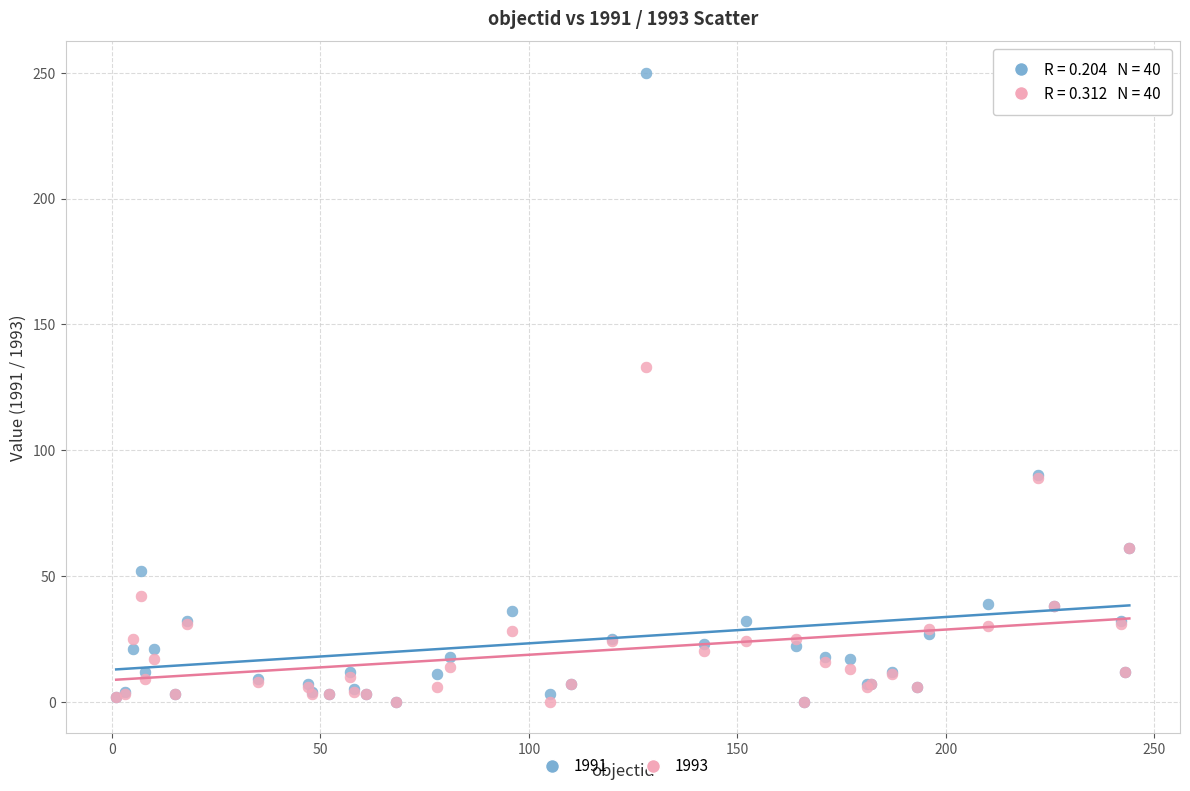

Which series has the widest spread of Y values?

1991